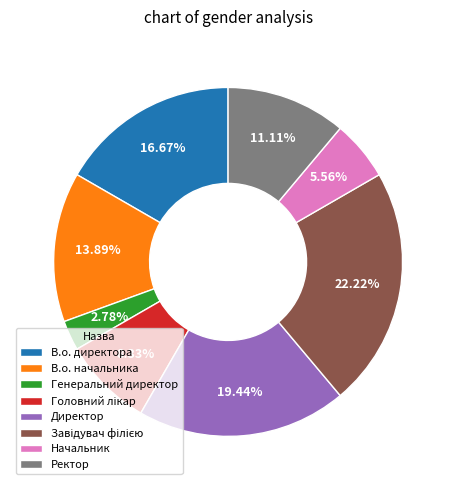

Between В.о. начальника and Генеральний директор, which is larger?

В.о. начальника